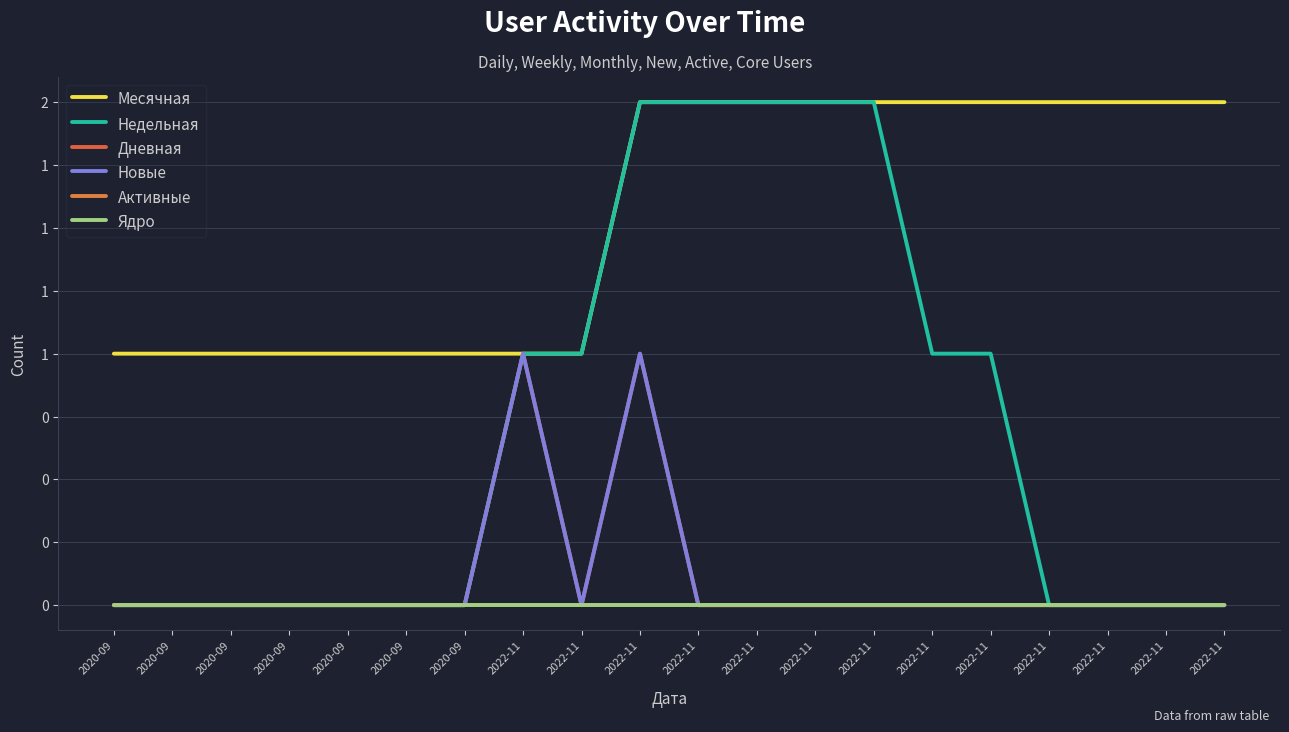

Is the value of Месячная at 2020-09 greater than the value of Ядро at 2022-11?

Yes